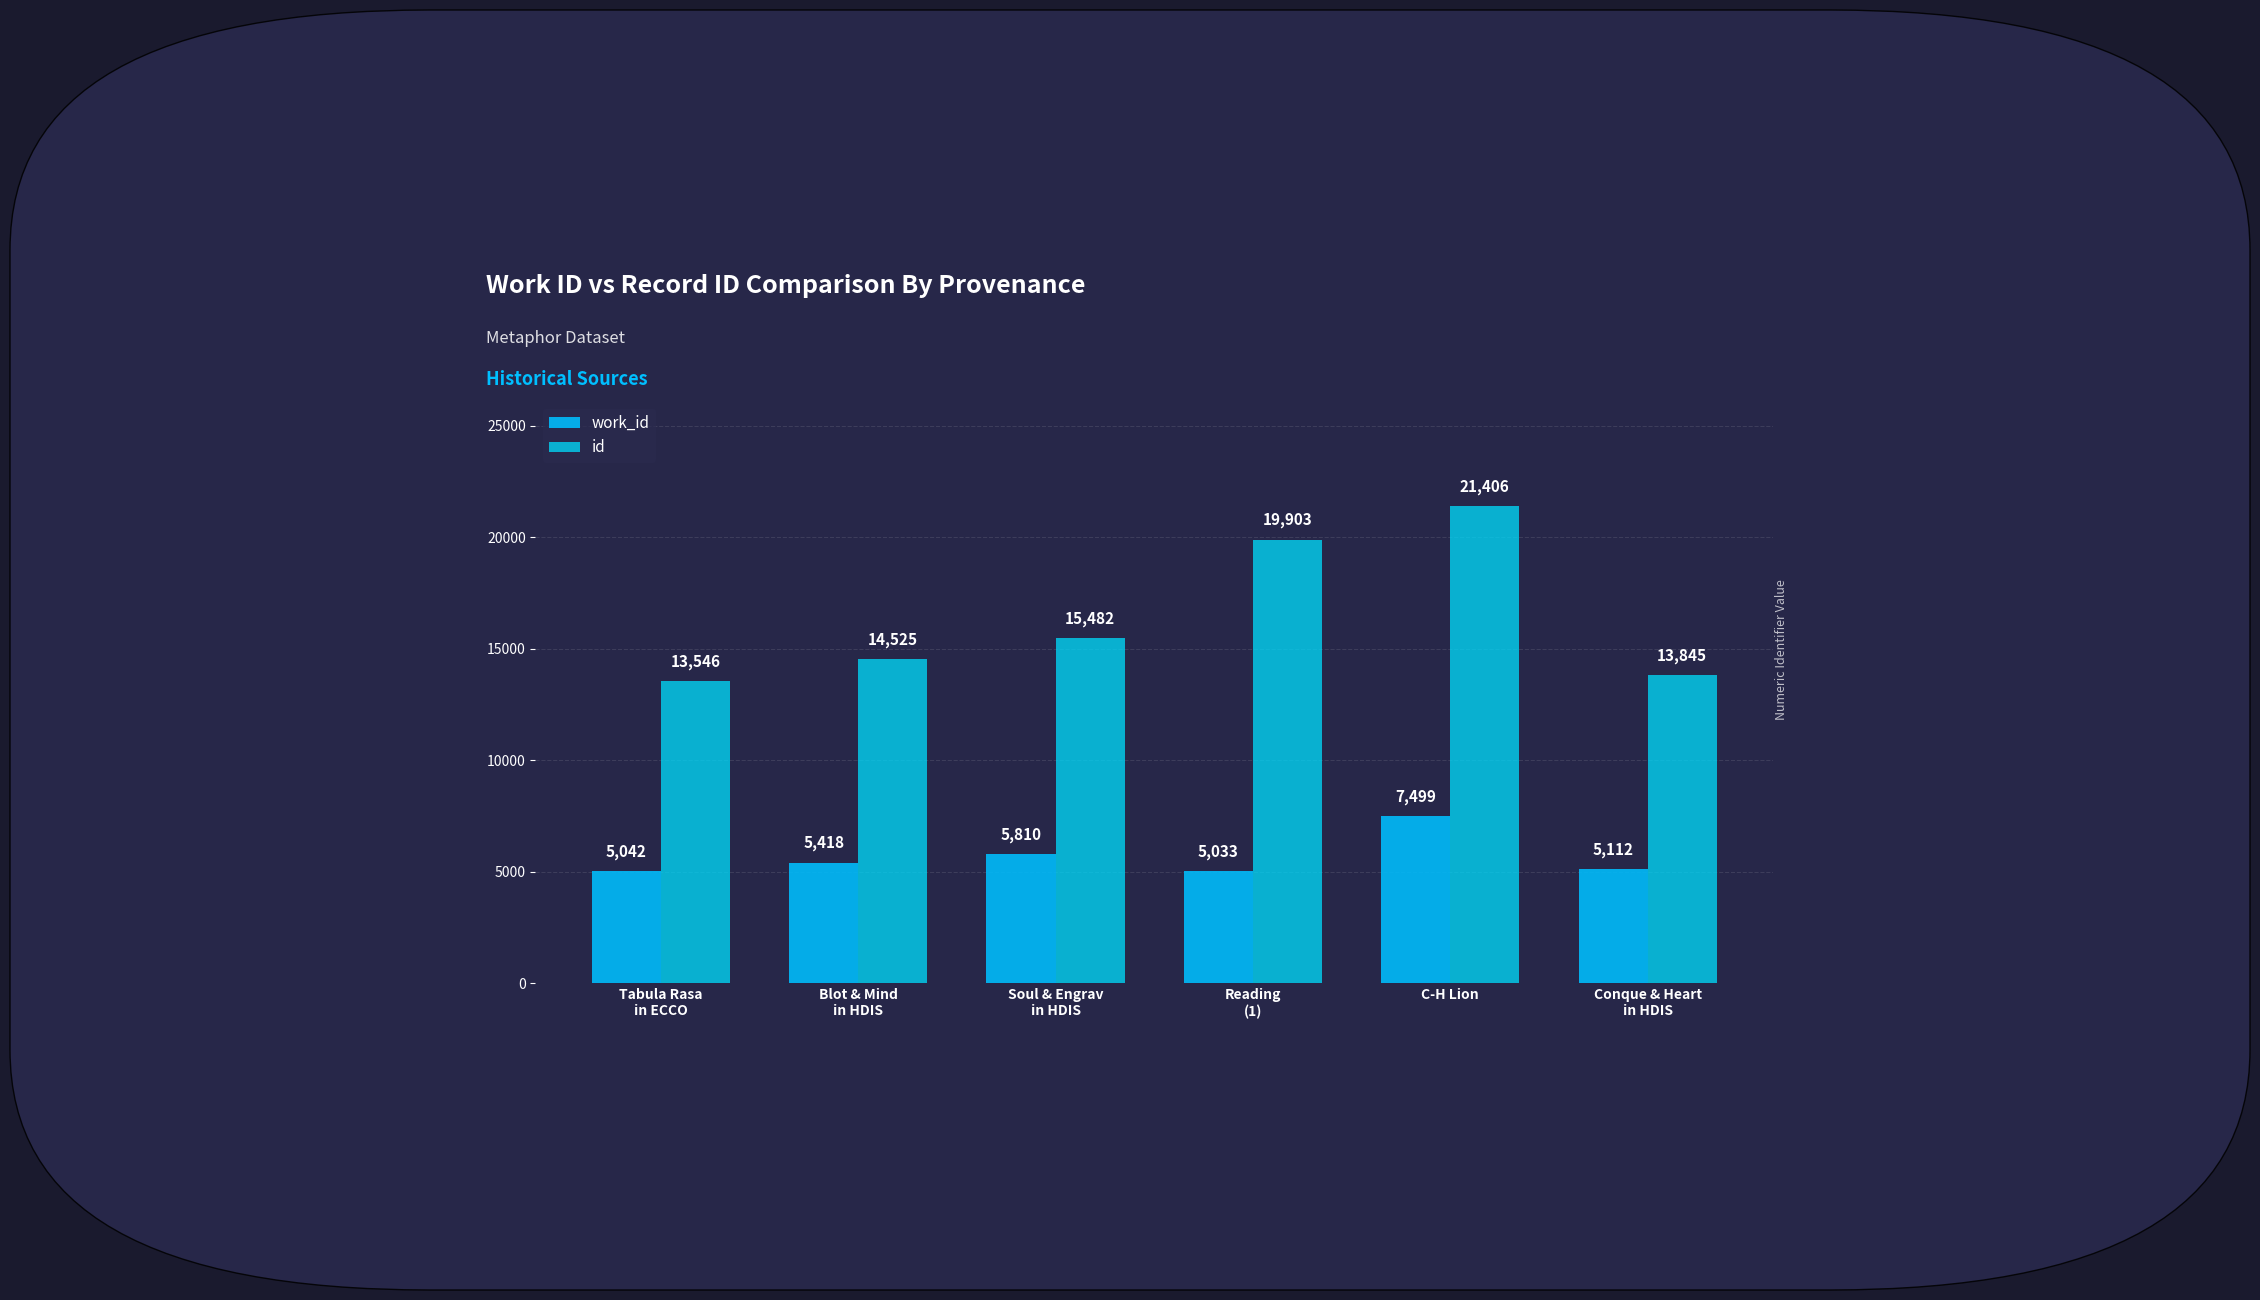

At how many categories does at least one series exceed 5134?

6